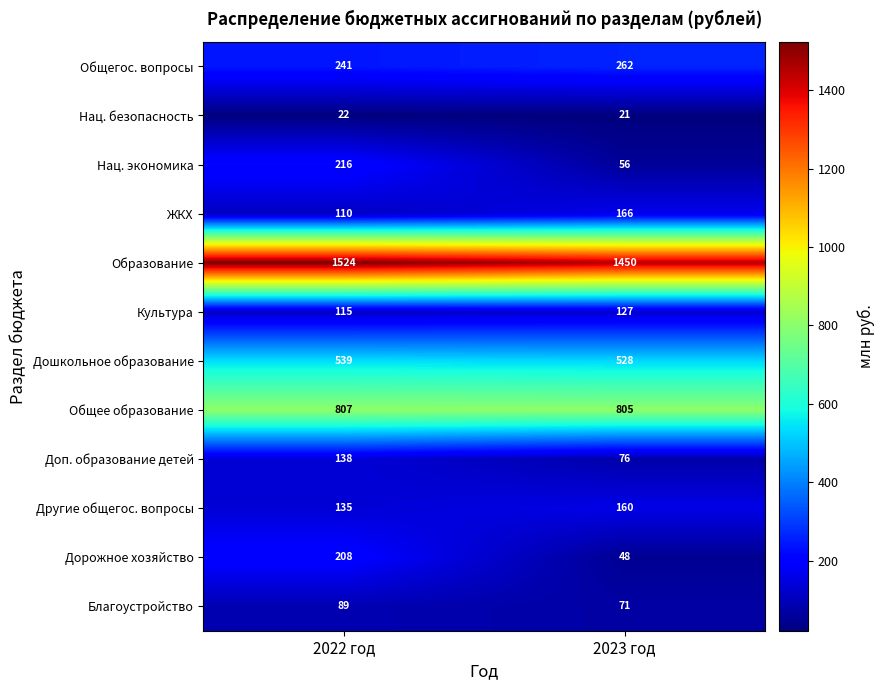

What is the total value across all series at 2023 год?

3770